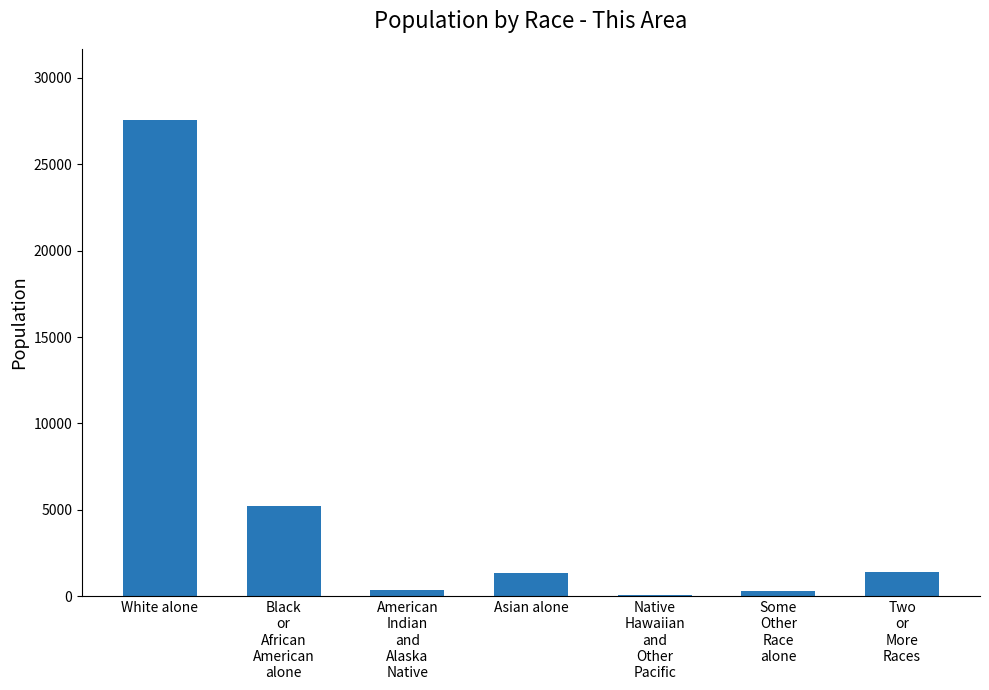

What is the change in value from American
Indian
and
Alaska
Native to Asian alone?

+982